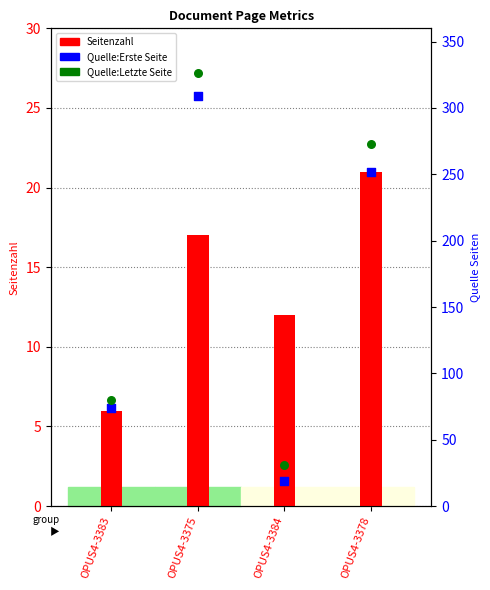

At which category is the sum across all series the highest?

OPUS4-3375